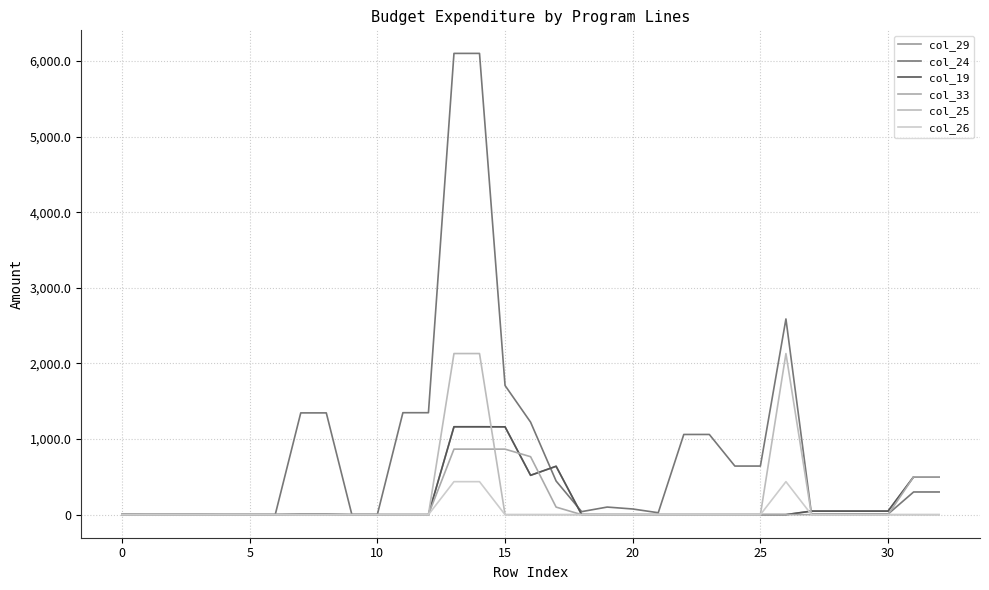

Which series has the largest total across all categories?

col_24